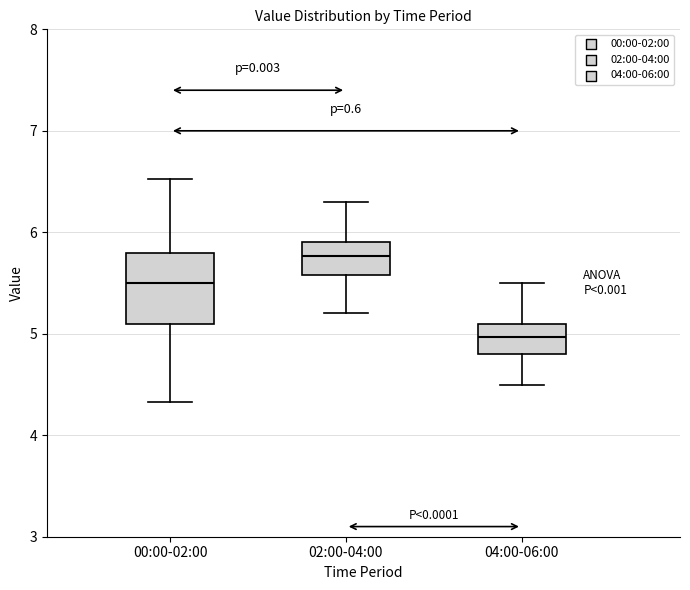

Which box is the tallest, from its lower edge to its upper edge?

00:00-02:00